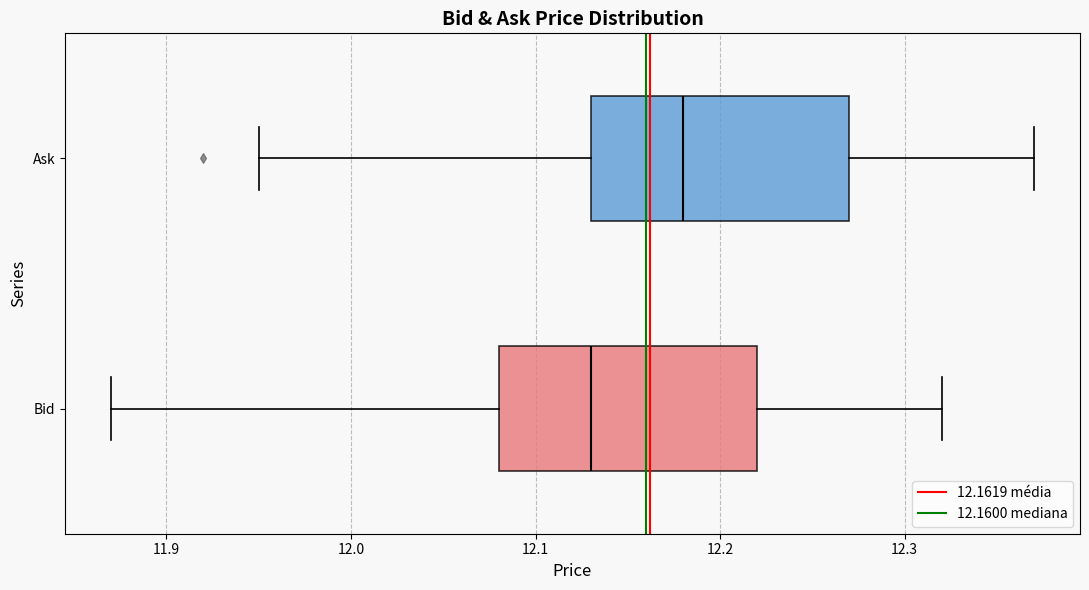

Reading bottom to top, read every box against the x-axis: the position of its median line, the range the box covers, and the ends of its whiskers. The values are not printed on the chart, so give them approximately, as read against the axis.

Bid: median 12.13, box 12.08 to 12.22, whiskers 11.87 to 12.32
Ask: median 12.18, box 12.13 to 12.27, whiskers 11.95 to 12.37